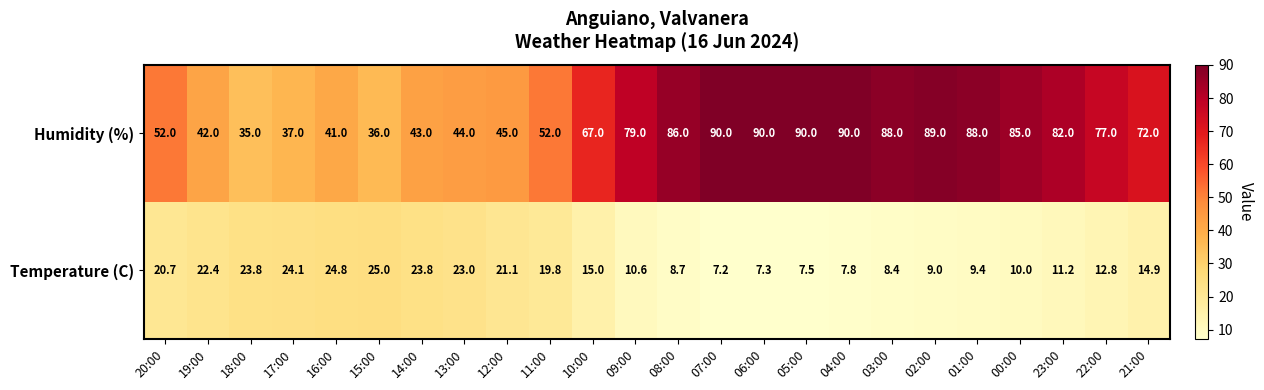

At which category is the sum across all series the highest?

02:00